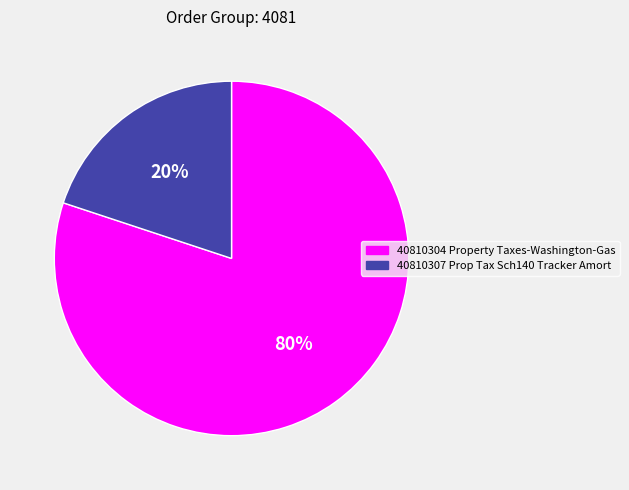

How many segments does this pie chart have?

2